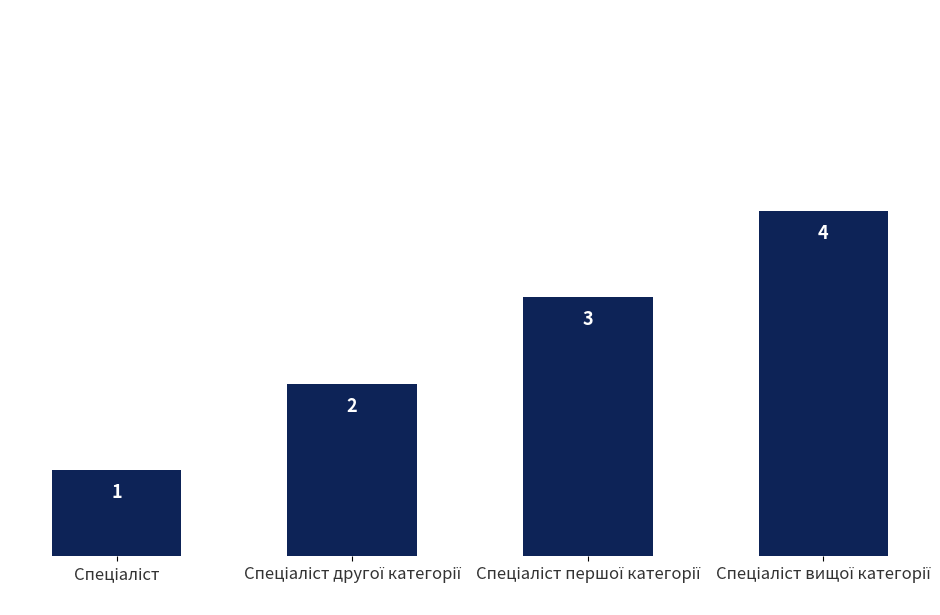

Count the values in the range 2 to 4.

3